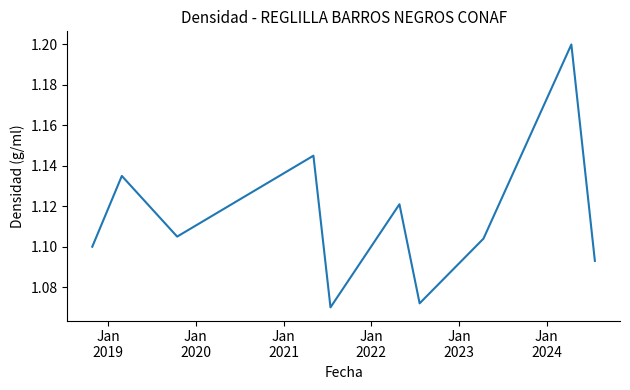

What is the maximum value shown in the chart?

1.2